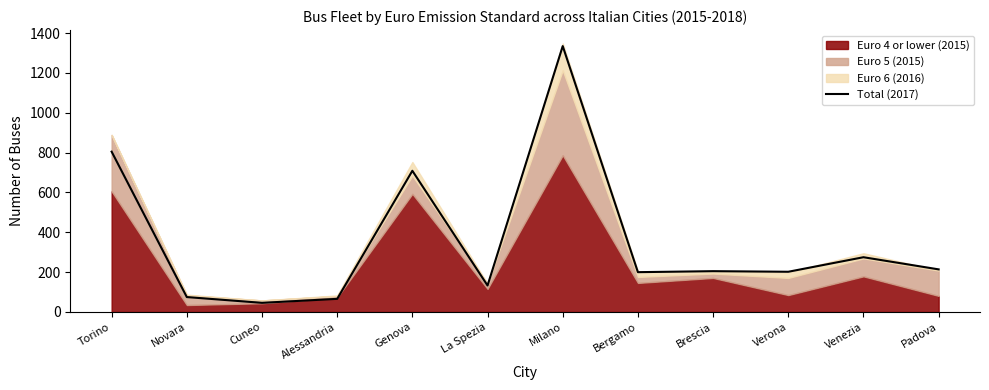

Which category has the highest value across all series?

Milano